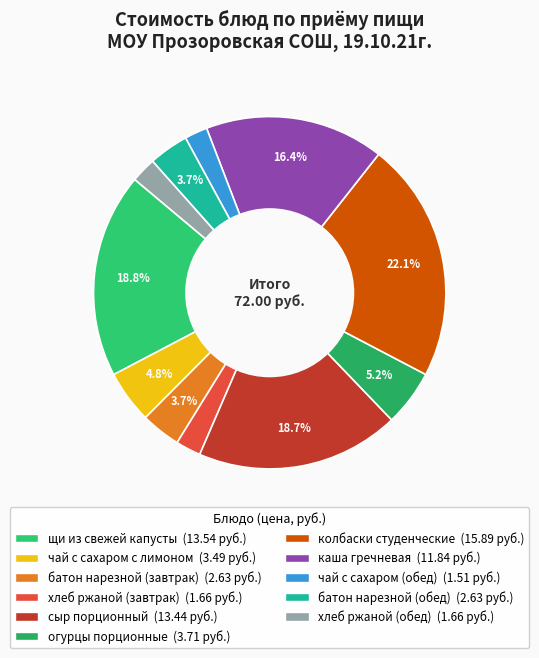

Does any single category account for the majority?

No